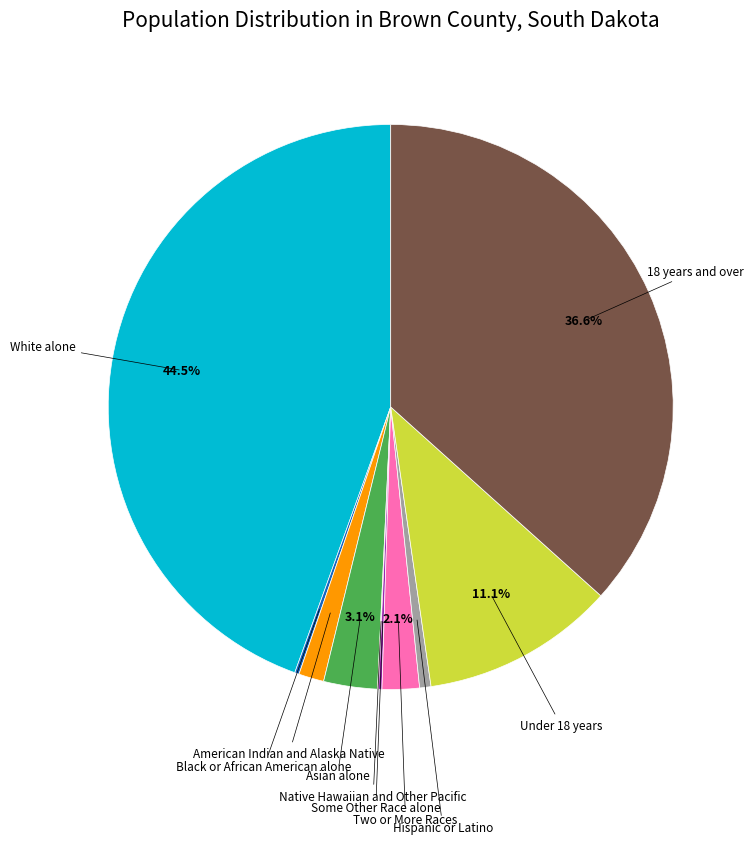

Does any single category account for the majority?

No